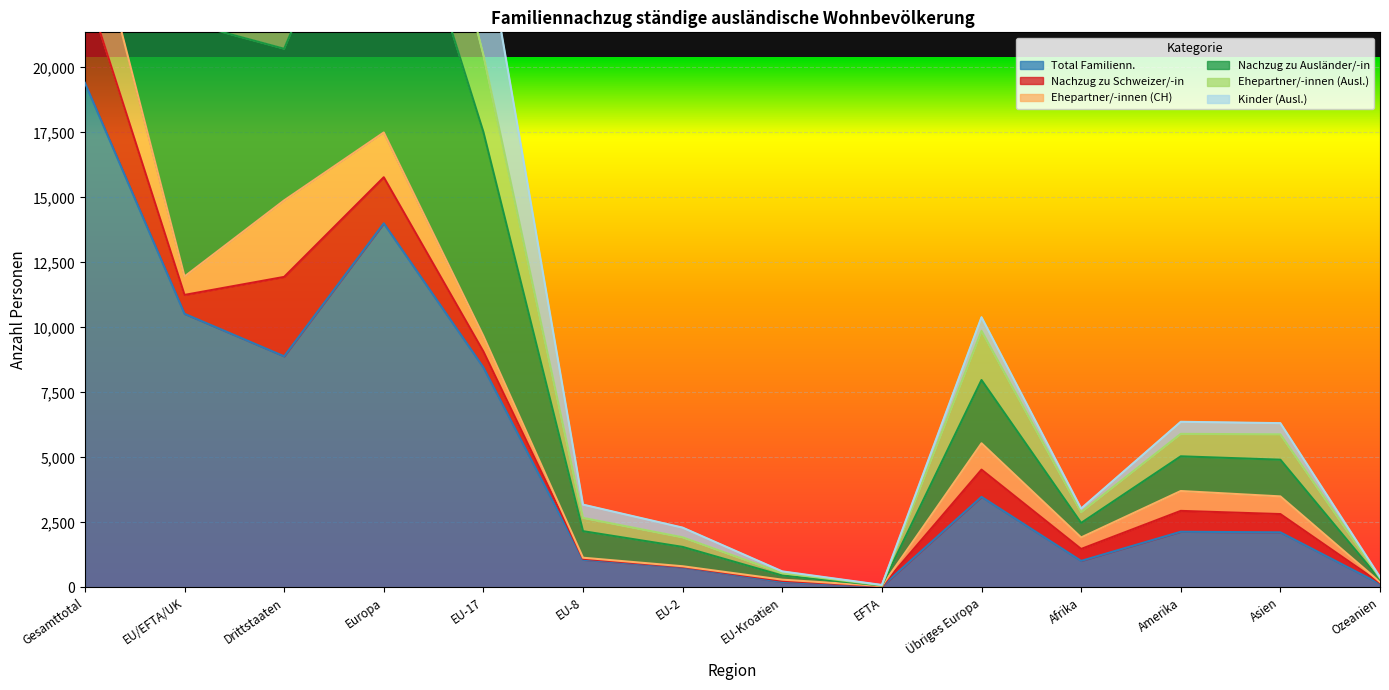

What is the approximate value of Ehepartner/-innen (Ausl.) at Gesamttotal?

23185